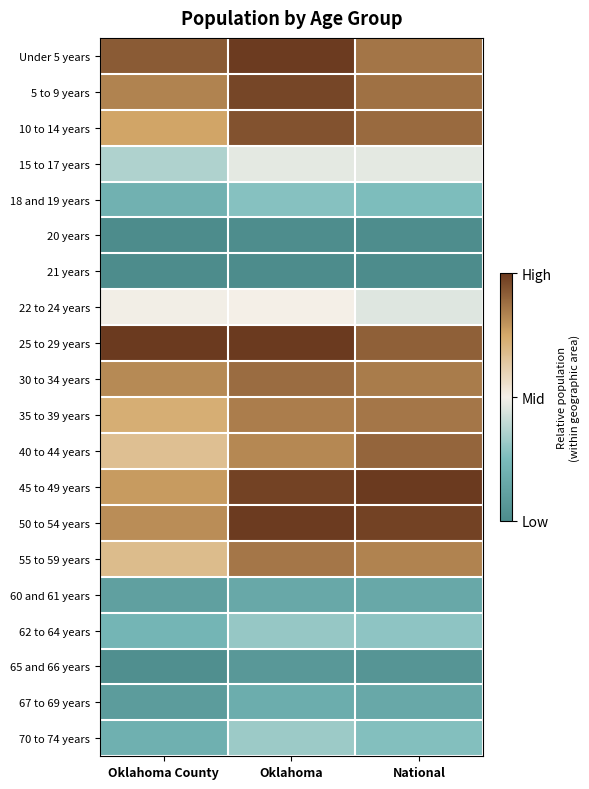

Reading left to right, transcribe all the data shown in this chart.

Under 5 years: Oklahoma County=0.9	Oklahoma=1.0	National=0.9
5 to 9 years: Oklahoma County=0.8	Oklahoma=1.0	National=0.9
10 to 14 years: Oklahoma County=0.8	Oklahoma=0.9	National=0.9
15 to 17 years: Oklahoma County=0.4	Oklahoma=0.5	National=0.5
18 and 19 years: Oklahoma County=0.2	Oklahoma=0.3	National=0.3
20 years: Oklahoma County=0.0	Oklahoma=0.0	National=0.0
21 years: Oklahoma County=0.0	Oklahoma=0.0	National=0.0
22 to 24 years: Oklahoma County=0.5	Oklahoma=0.5	National=0.5
25 to 29 years: Oklahoma County=1.0	Oklahoma=1.0	National=0.9
30 to 34 years: Oklahoma County=0.8	Oklahoma=0.9	National=0.9
35 to 39 years: Oklahoma County=0.7	Oklahoma=0.8	National=0.9
40 to 44 years: Oklahoma County=0.7	Oklahoma=0.8	National=0.9
45 to 49 years: Oklahoma County=0.8	Oklahoma=1.0	National=1.0
50 to 54 years: Oklahoma County=0.8	Oklahoma=1.0	National=1.0
55 to 59 years: Oklahoma County=0.7	Oklahoma=0.9	National=0.8
60 and 61 years: Oklahoma County=0.1	Oklahoma=0.2	National=0.2
62 to 64 years: Oklahoma County=0.2	Oklahoma=0.3	National=0.3
65 and 66 years: Oklahoma County=0.0	Oklahoma=0.1	National=0.1
67 to 69 years: Oklahoma County=0.1	Oklahoma=0.2	National=0.2
70 to 74 years: Oklahoma County=0.2	Oklahoma=0.3	National=0.3